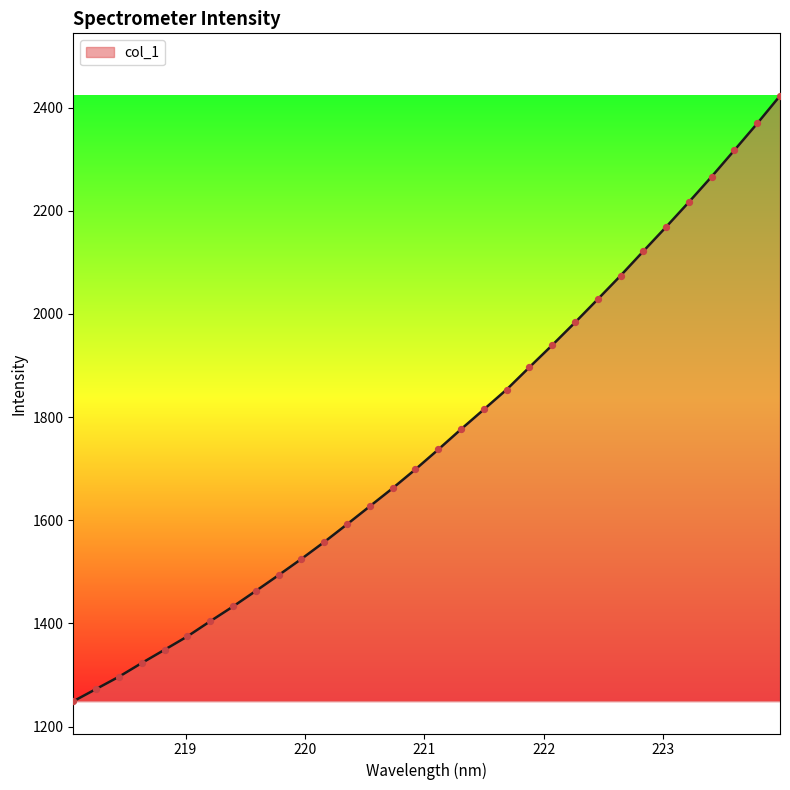

What is the smallest value displayed?

1248.9